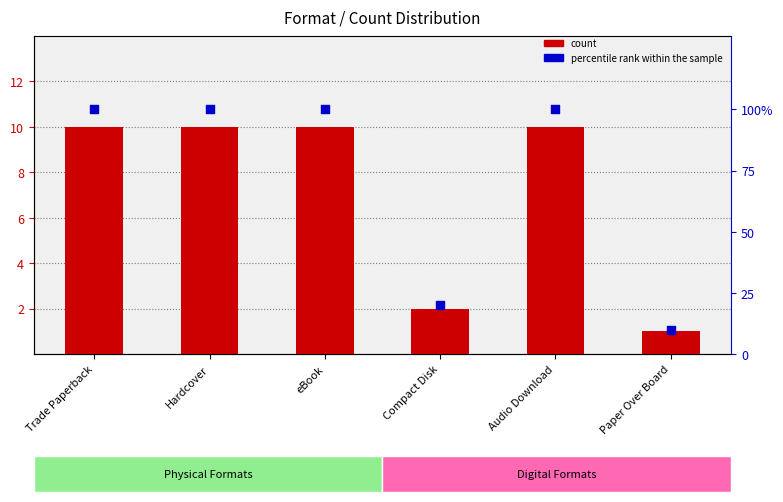

Which series reaches the minimum Y coordinate?

count